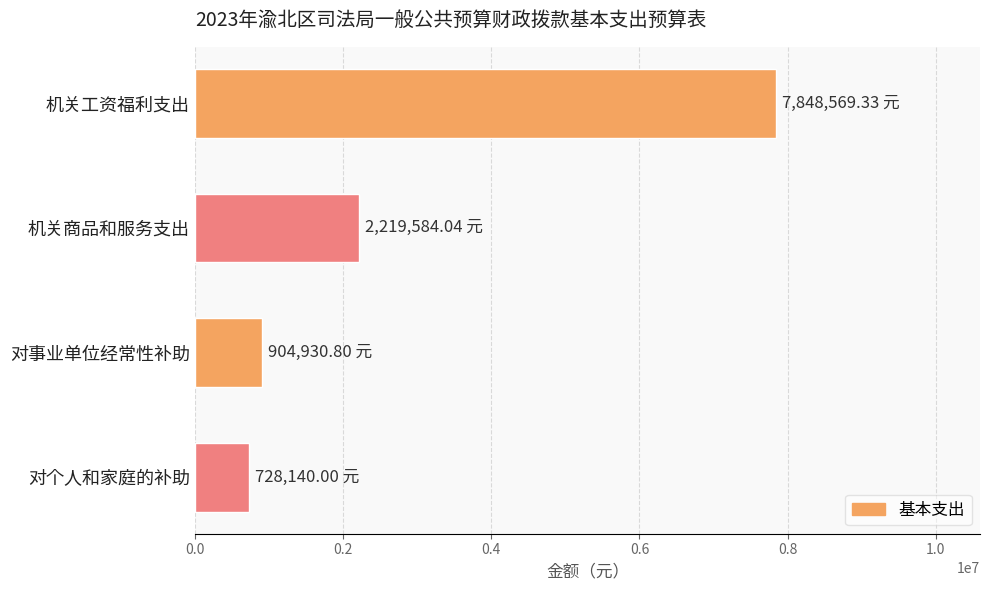

Which has a higher value, 对事业单位经常性补助 or 机关工资福利支出?

机关工资福利支出